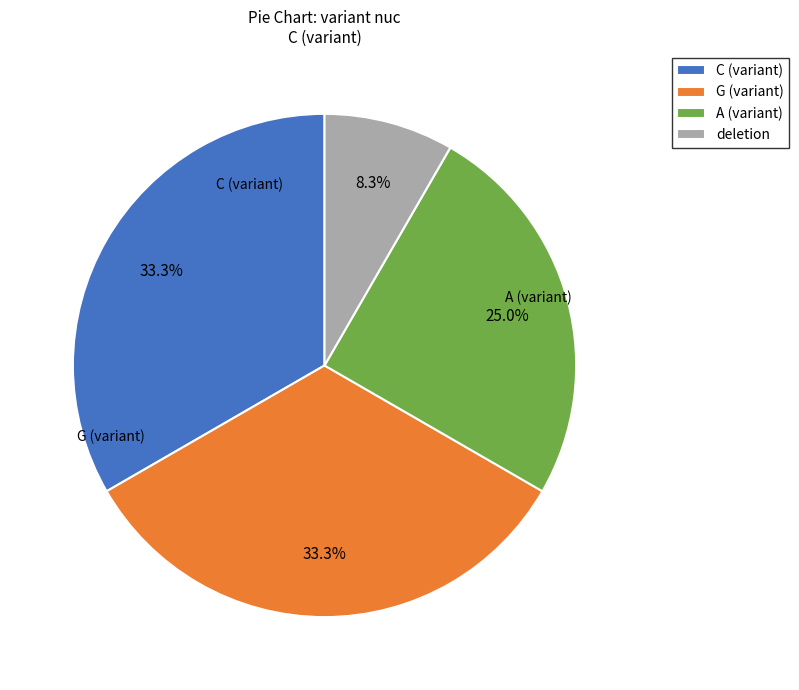

Is there any slice that represents more than half of the pie?

No